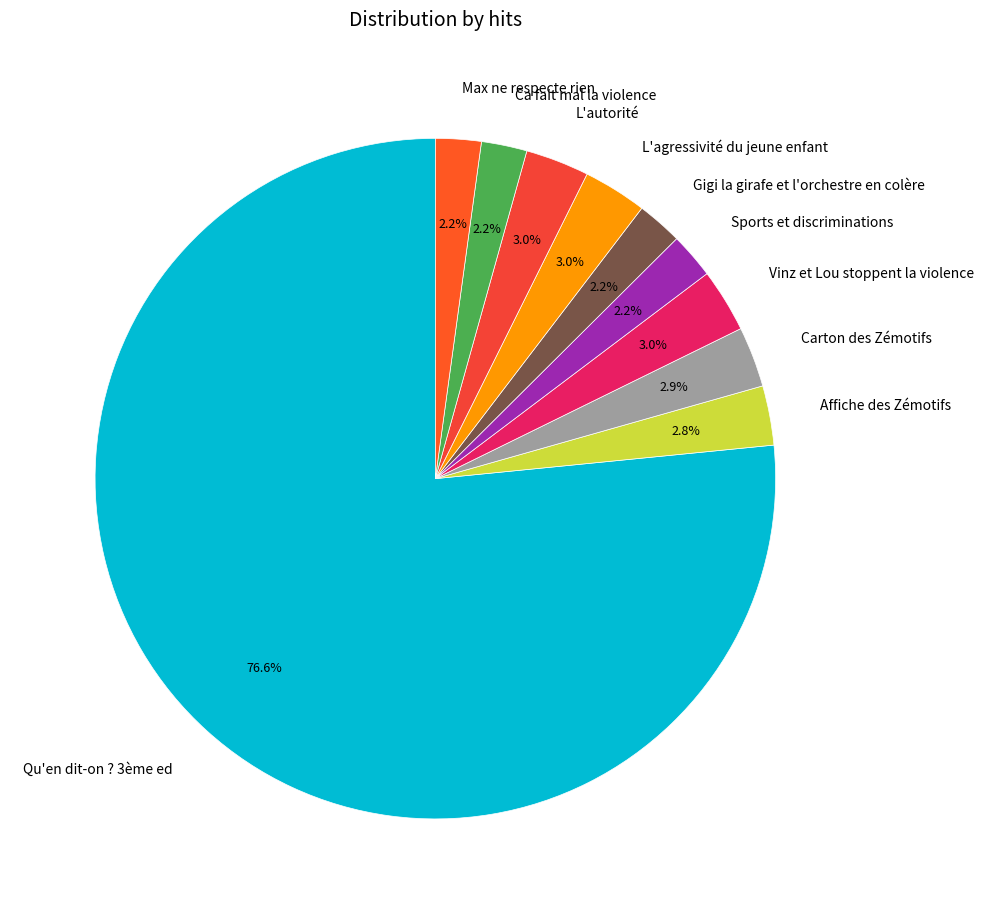

To the nearest percent, what portion does L'agressivité du jeune enfant represent?

3%